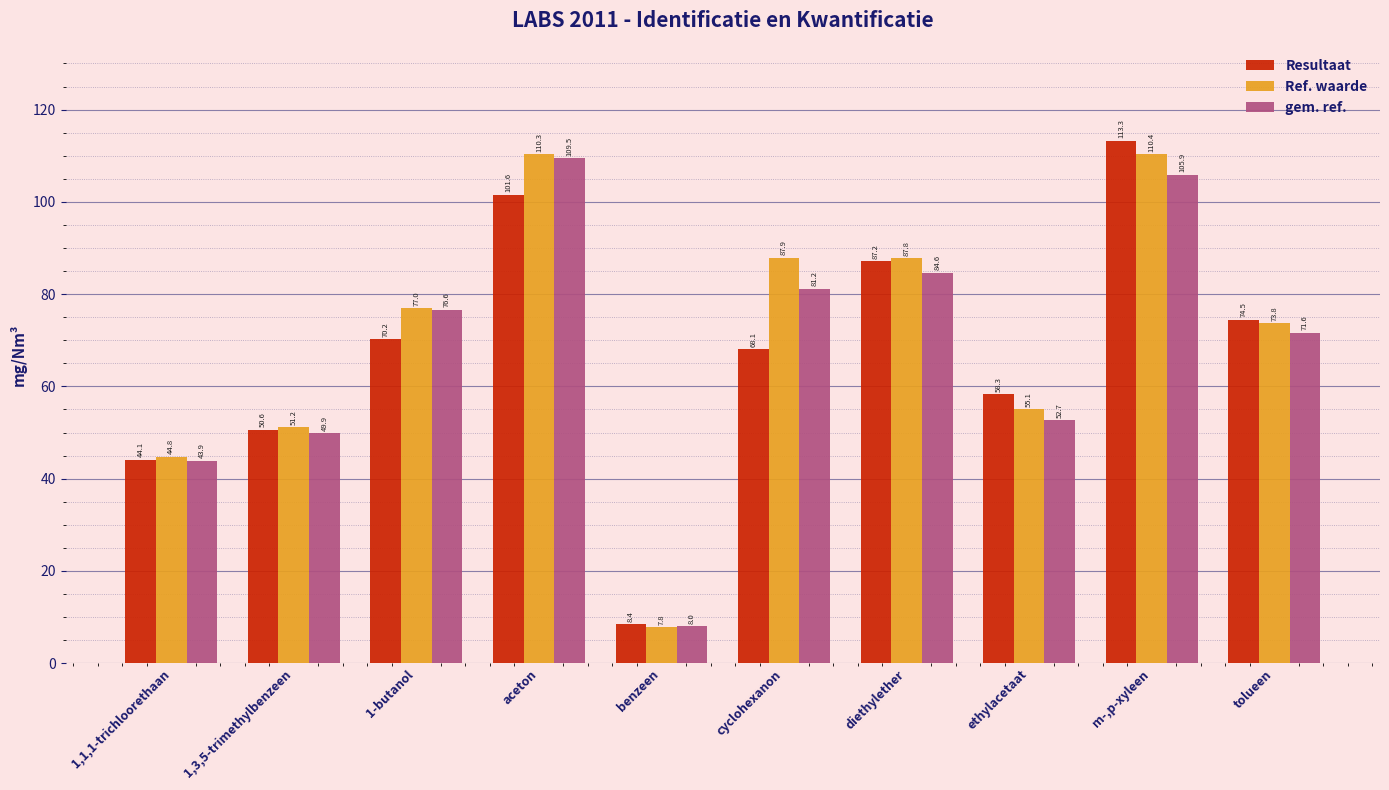

True or false: Ref. waarde has a value of 7.8 at benzeen.

True